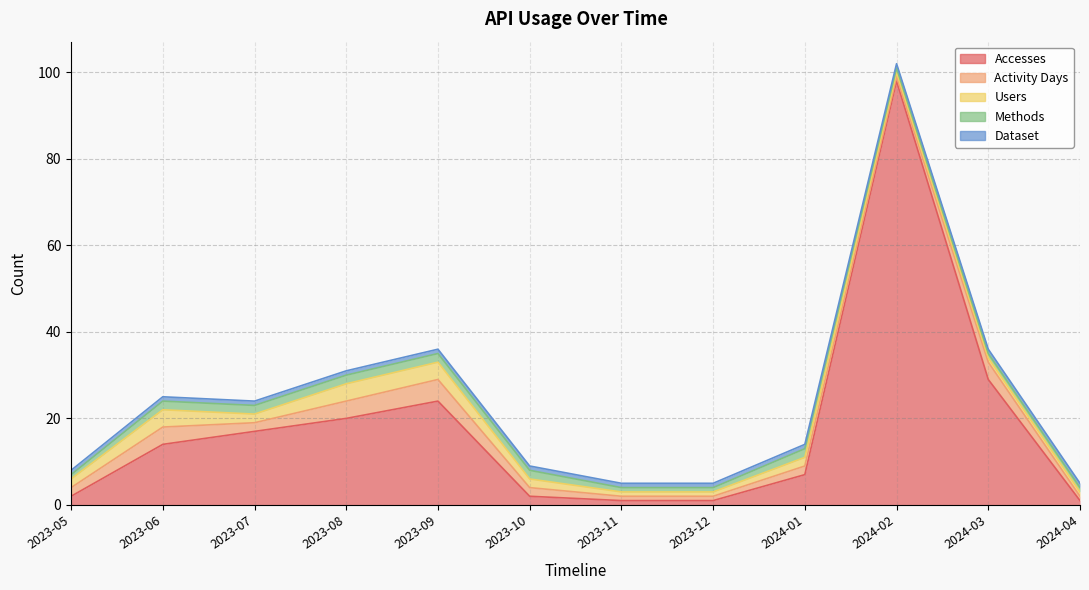

How many values in the Users series exceed 2?

3